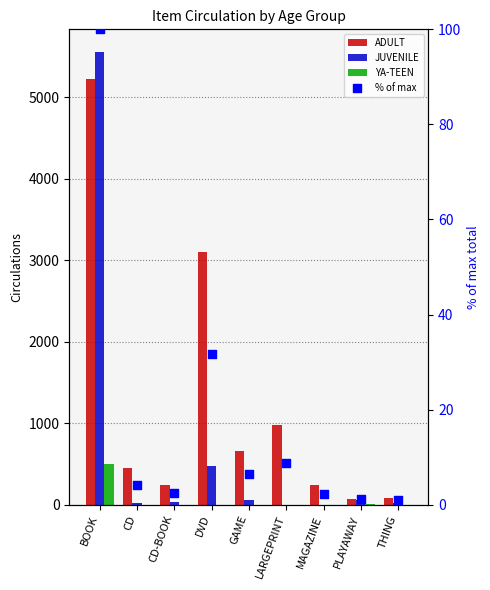

At which category is the sum across all series the highest?

BOOK